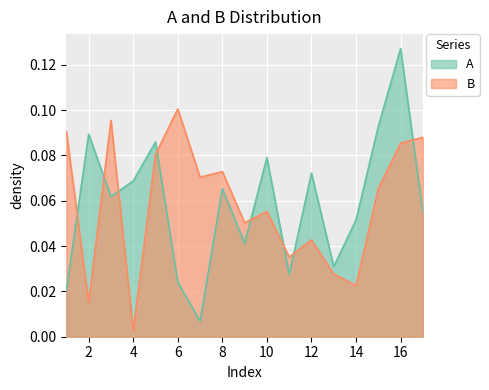

Reading left to right, list all the values displayed in this chart.

A: 0.0	0.1	0.1	0.1	0.1	0.0	0.0	0.1	0.0	0.1	0.0	0.1	0.0	0.1	0.1	0.1	0.1
B: 0.1	0.0	0.1	0.0	0.1	0.1	0.1	0.1	0.1	0.1	0.0	0.0	0.0	0.0	0.1	0.1	0.1